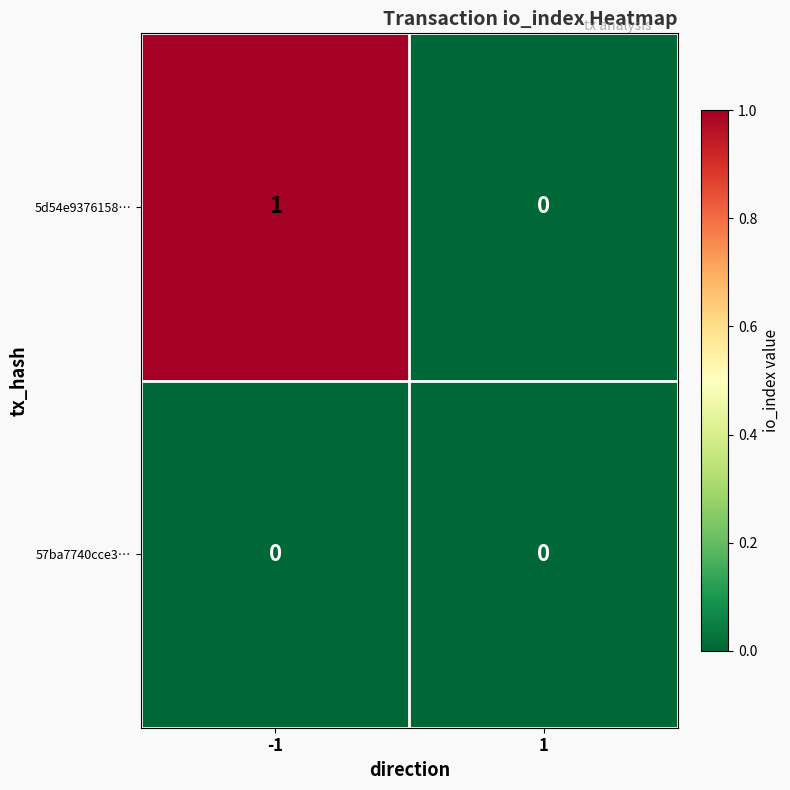

Is it true that 57ba7740cce3… equals 0 at -1?

True